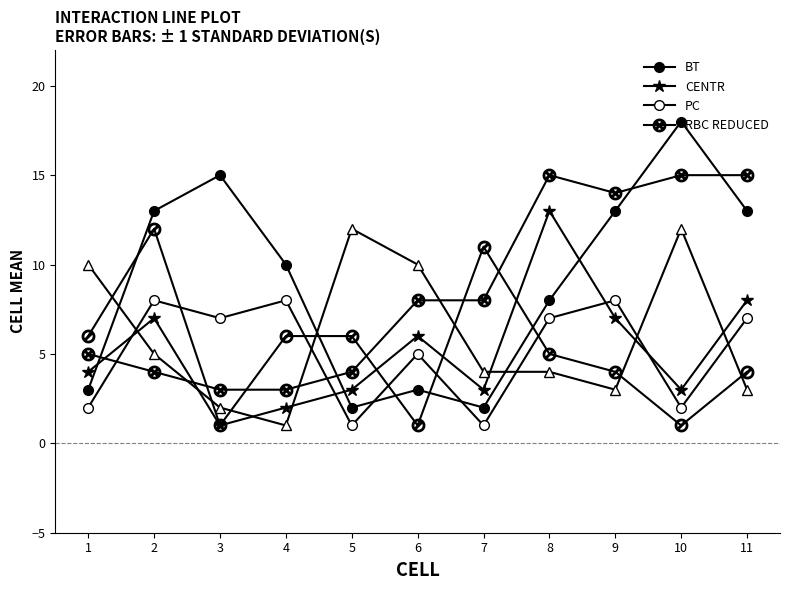

How many lines are shown in the chart?

6